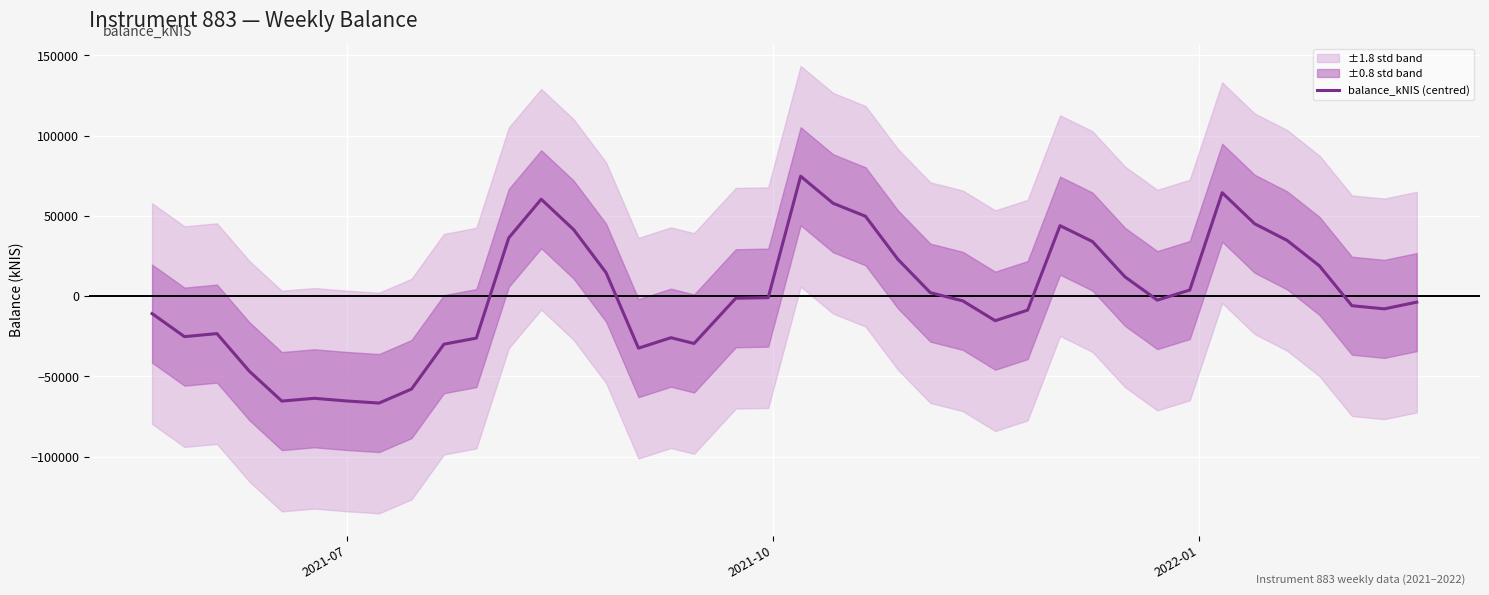

What is the lowest value of the balance_kNIS (centred) series?

-66589.5